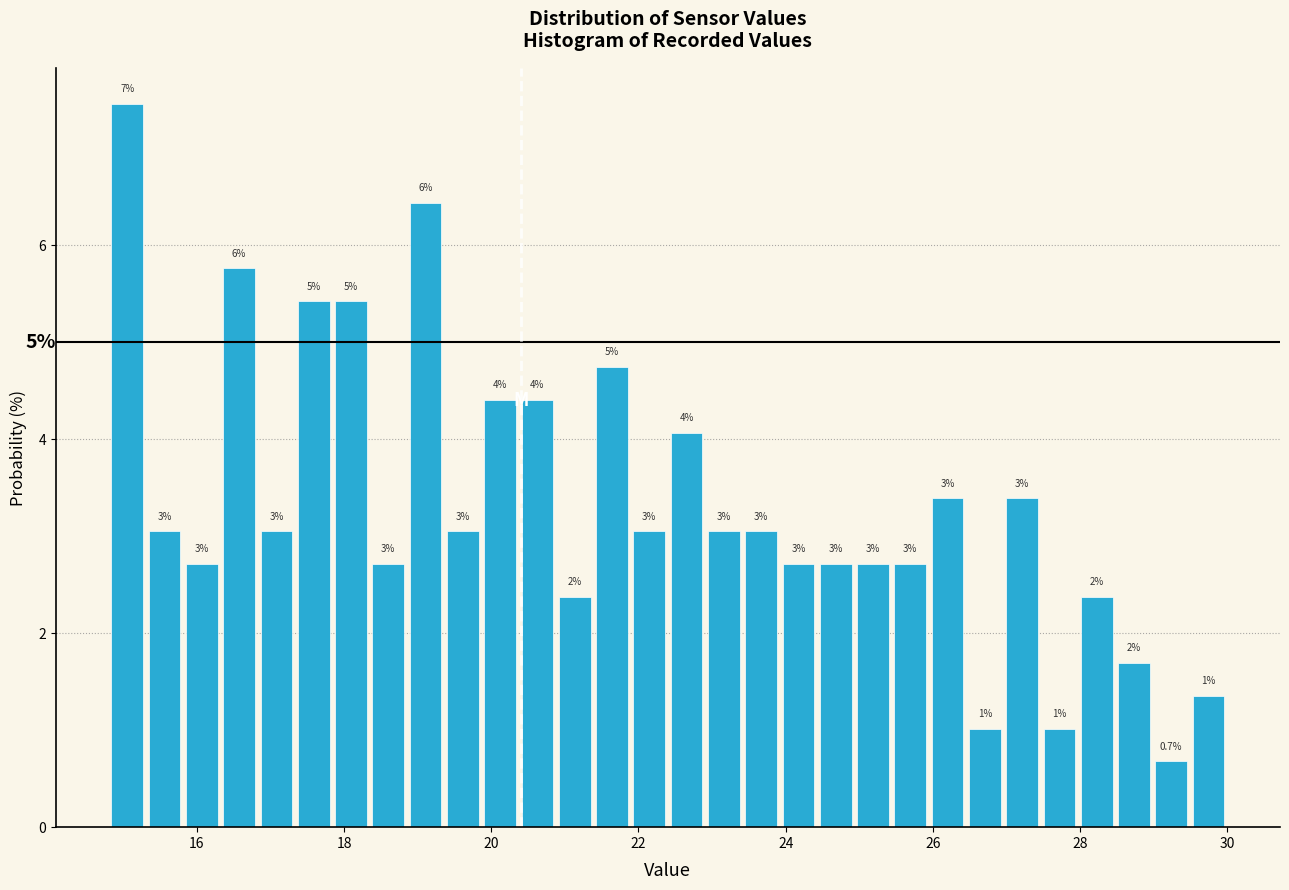

Read against the x-axis, roughly where is the centre of the tallest bar?

15.0